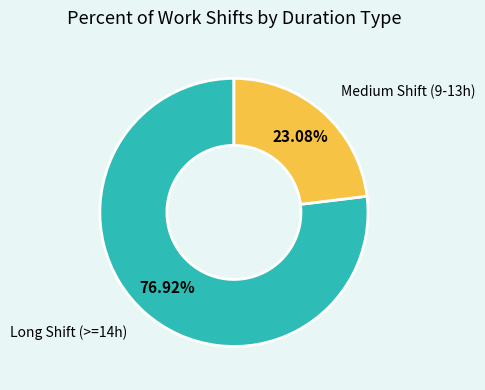

What is the ratio of the value at Long Shift (>=14h) to the value at Medium Shift (9-13h)?

3.3